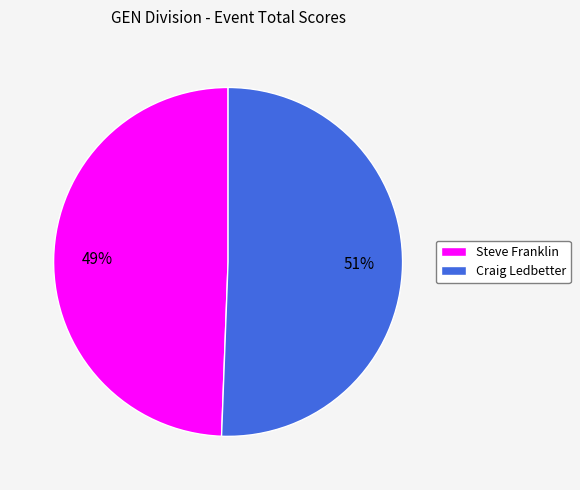

Between Steve Franklin and Craig Ledbetter, which is larger?

Craig Ledbetter